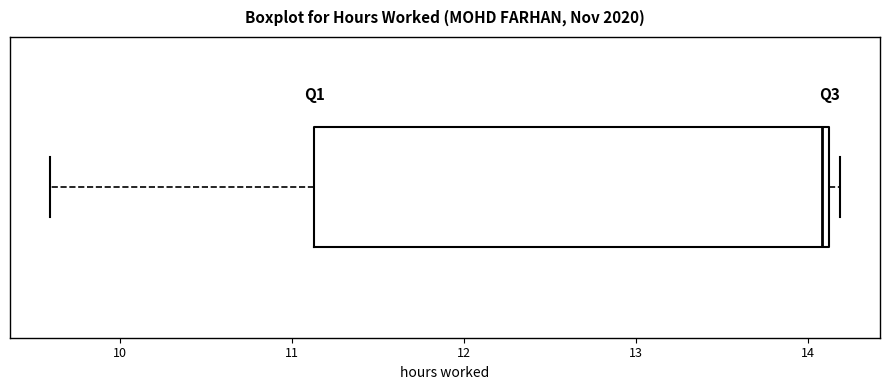

Read this box plot against the x-axis: the position of the median line, the range covered by the box, and the ends of both whiskers. The values are not printed on the chart, so give them approximately, as read against the axis.

median 14.1 (just left of the box's right edge), box 11.1 to 14.1, whiskers 9.6 to 14.2